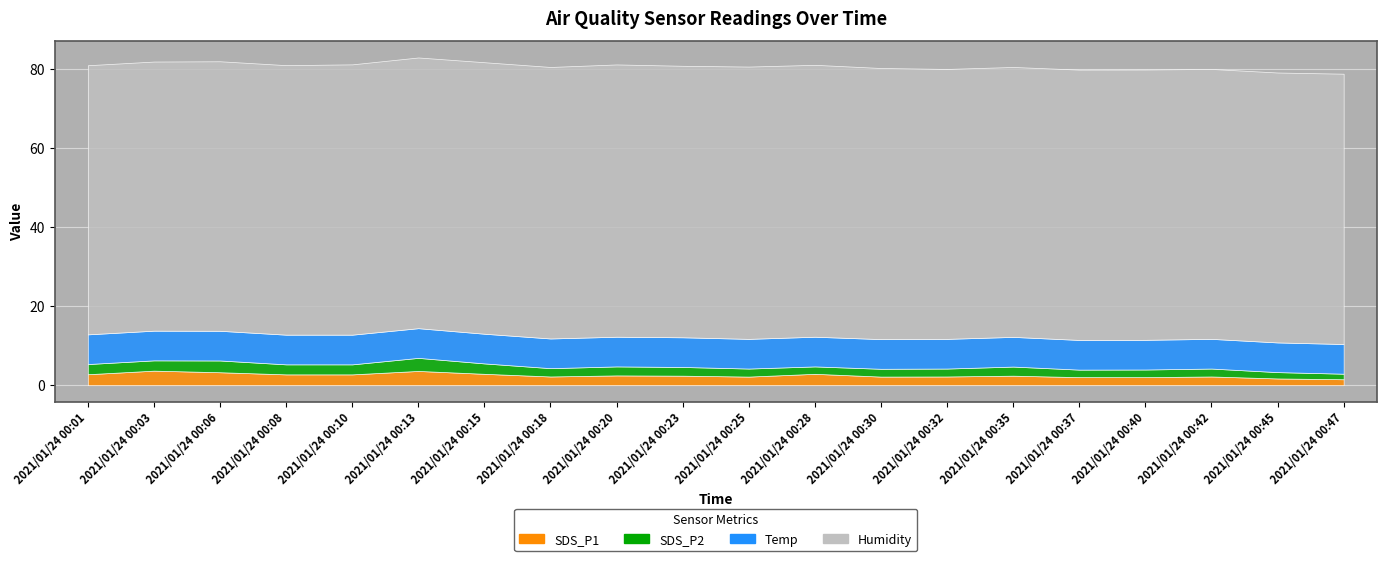

True or false: SDS_P2 has a value of 1.0 at 2021/01/24 00:06.

False